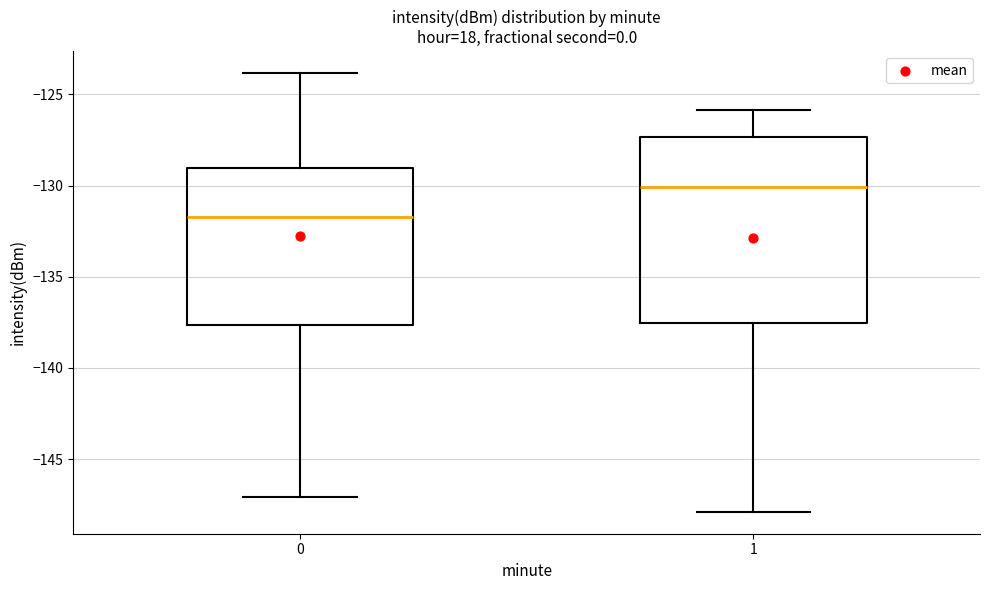

Reading left to right, read every box against the y-axis: the position of its median line, the range the box covers, and the ends of its whiskers. The values are not printed on the chart, so give them approximately, as read against the axis.

0: median -131.5, box -137.5 to -129.0, whiskers -147.0 to -124.0
1: median -130.0, box -137.5 to -127.5, whiskers -148.0 to -126.0